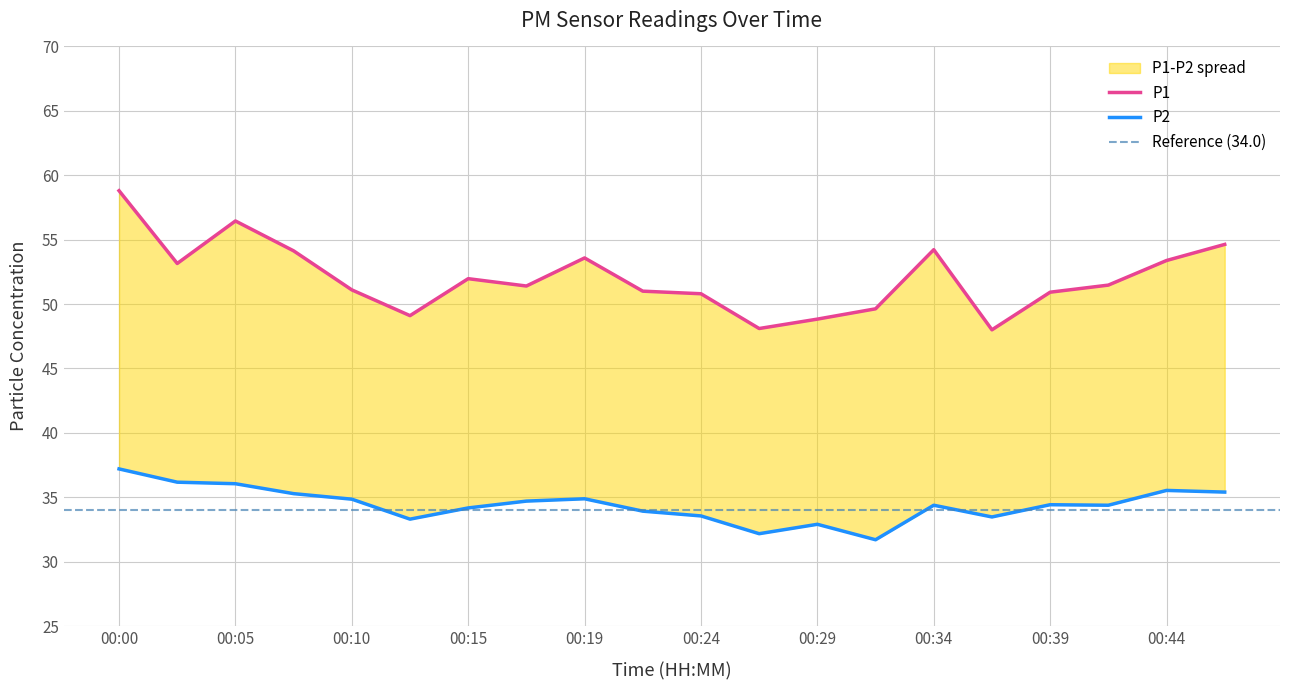

In P2, how many points are lower than both neighbors (excluding endpoints)?

5